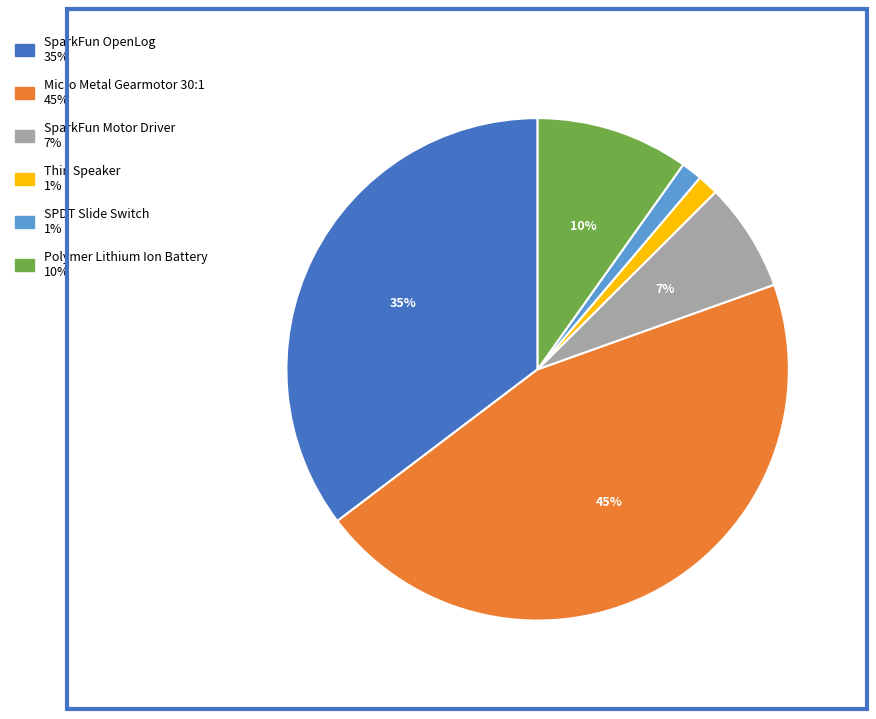

Does Micro Metal Gearmotor 30:1 represent more than half of the total?

No